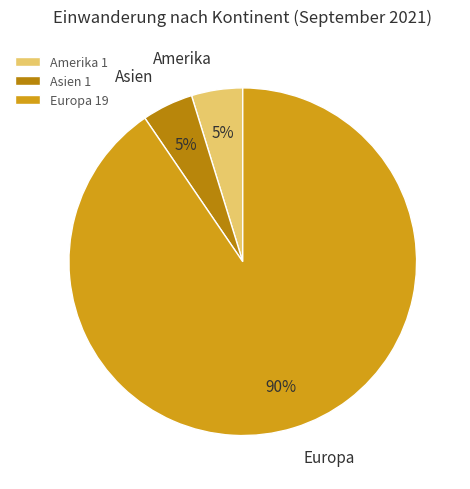

What is the majority slice?

Europa